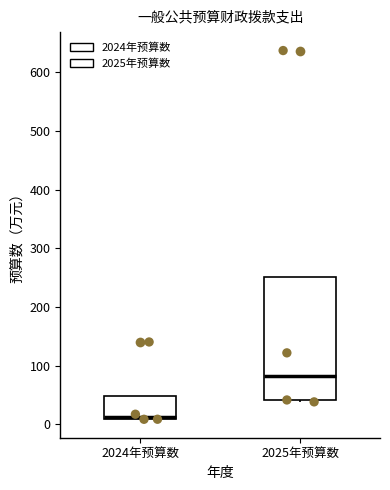

Comparing the boxes themselves (not the whiskers), which one is the tallest?

2025年预算数